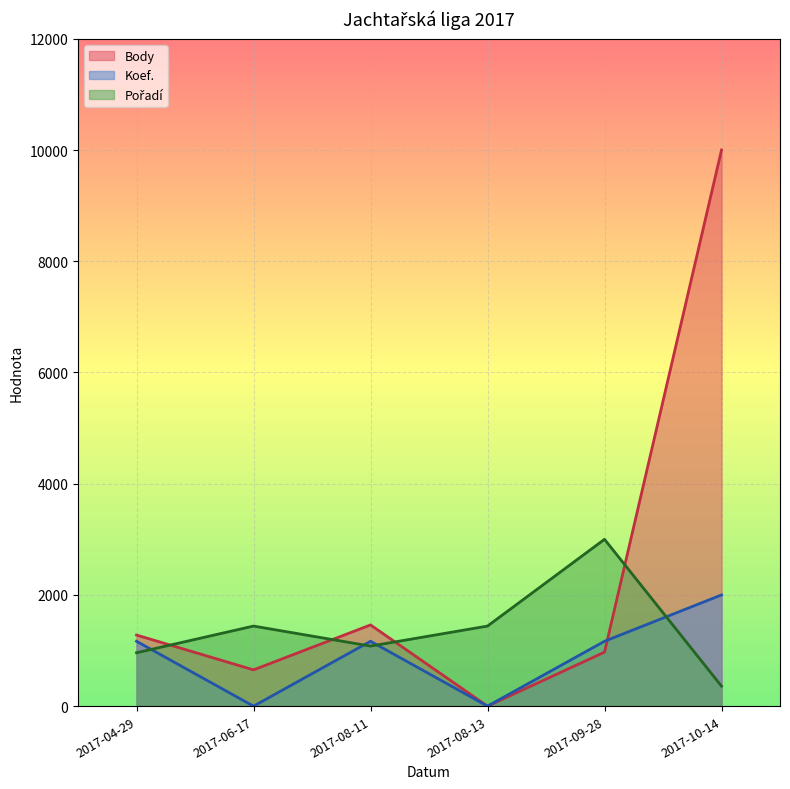

True or false: Koef. has a value of -949.9 at 2017-06-17.

False